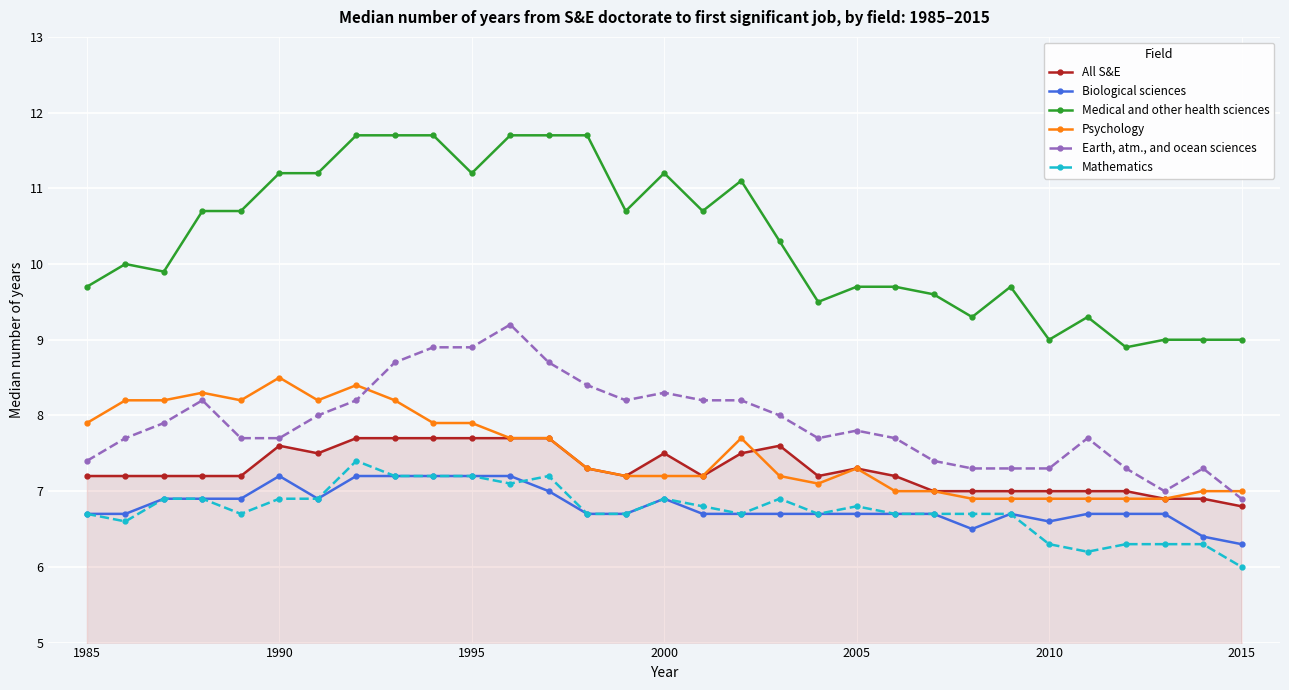

What is the maximum value for All S&E?

7.7